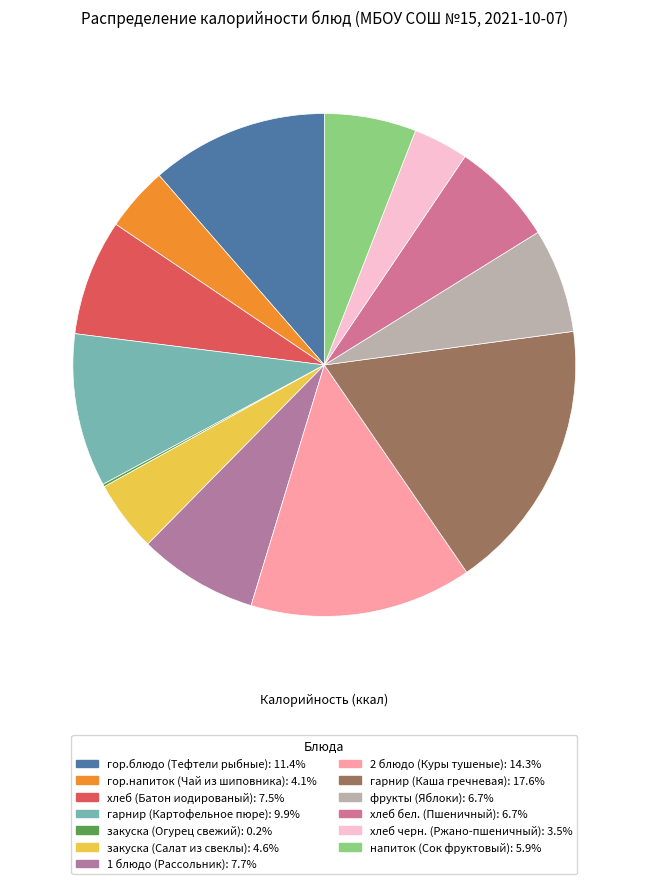

Combined, do хлеб бел. (Пшеничный) and 1 блюдо (Рассольник) account for over 50%?

No